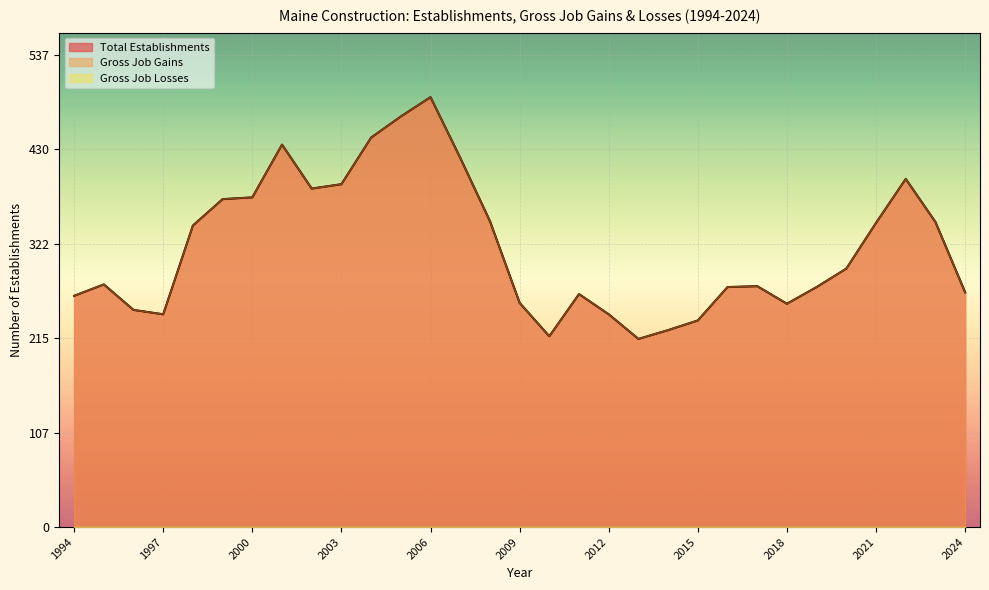

What is the difference between the Total Establishments values at 1997 and 2003?

148